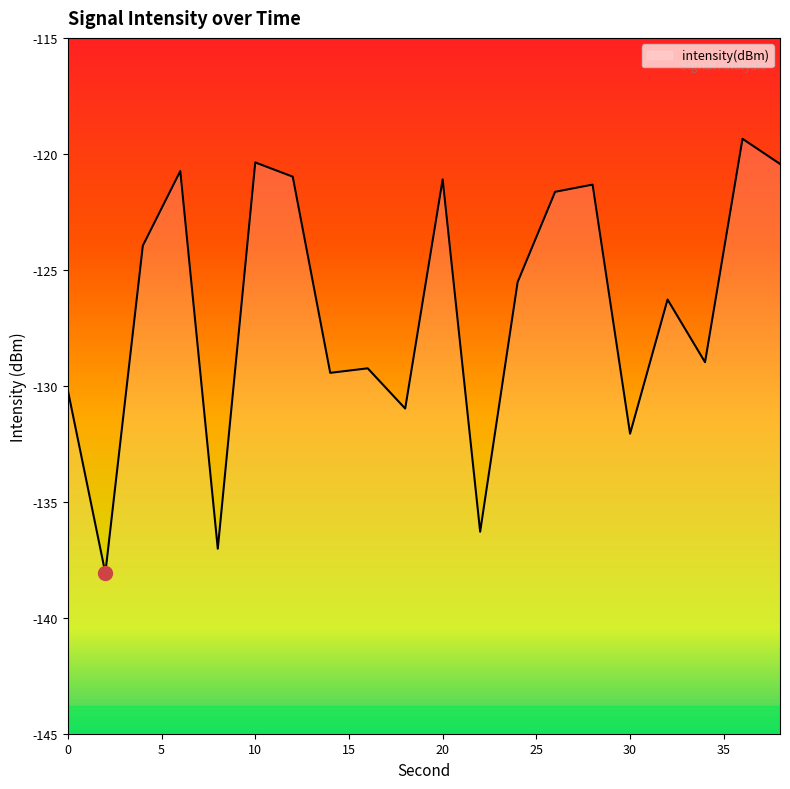

What is the minimum value shown in the chart?

-138.1